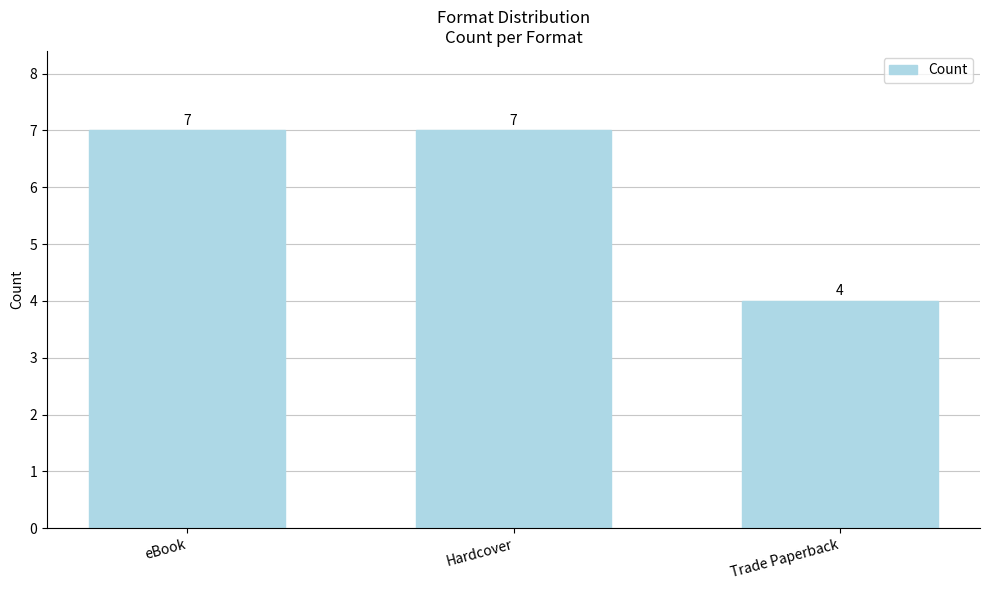

Reading left to right, extract all data points from this chart.

eBook=7	Hardcover=7	Trade Paperback=4